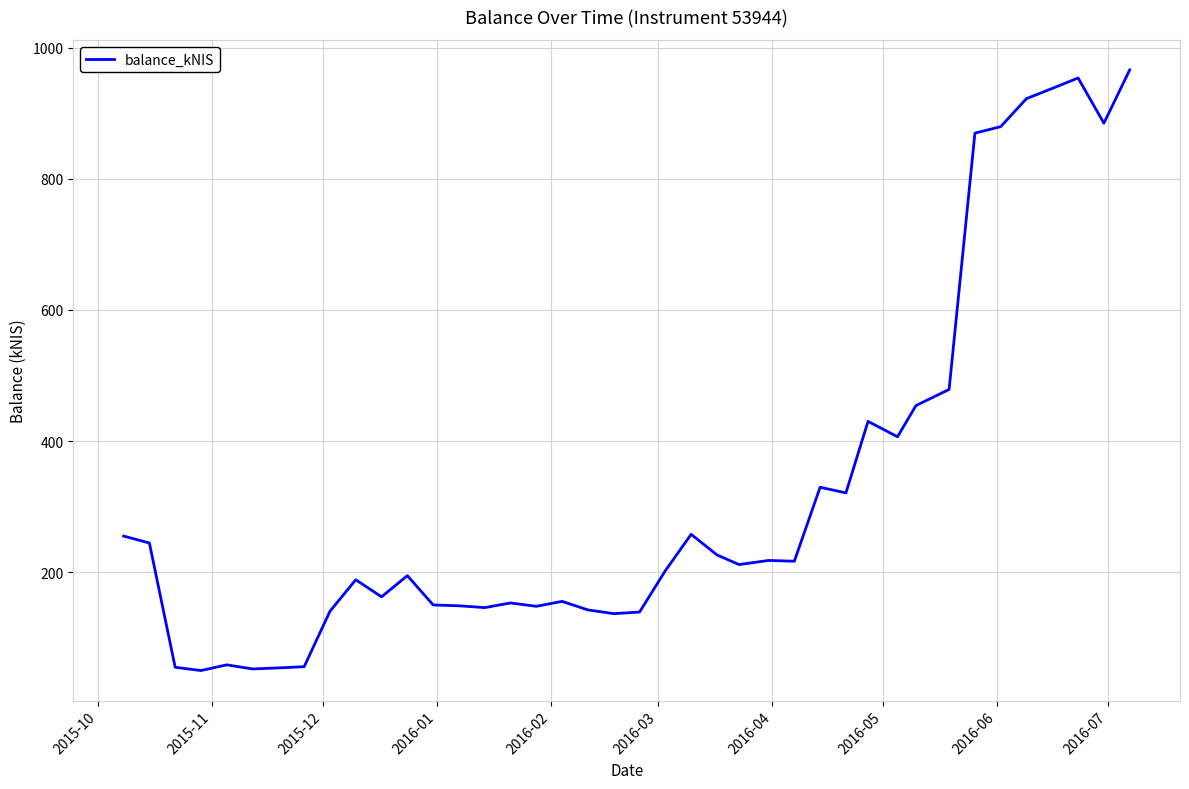

What is the smallest value displayed?

49.8